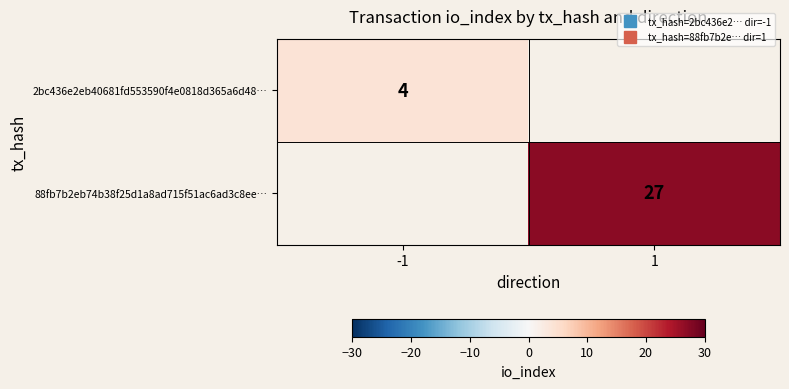

How many values in 2bc436e2eb40681fd553590f4e0818d365a6d48… are above zero?

1